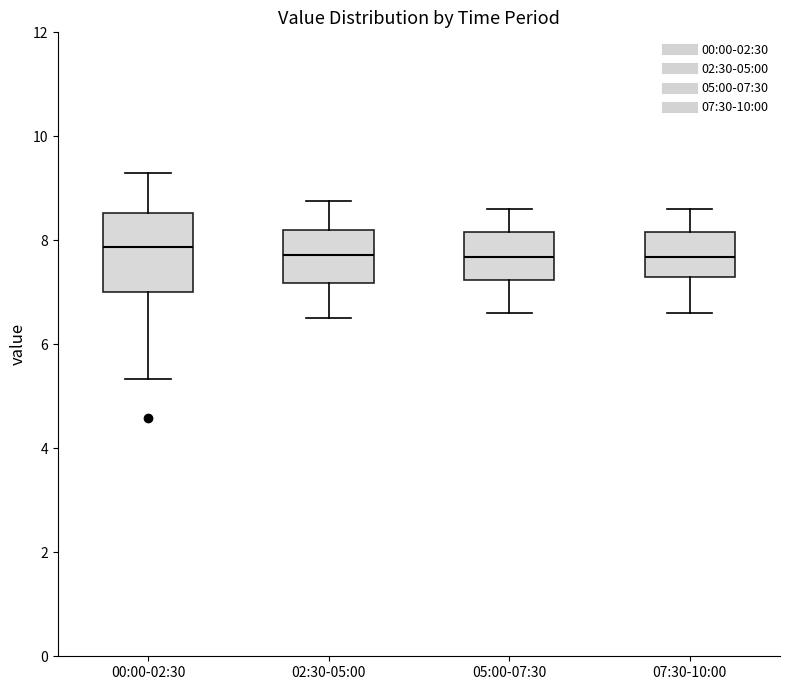

Reading left to right, transcribe this box plot: for each box, give where its median line is, the range the box spans, and where its two whiskers end, as read against the y-axis. The values are not printed on the chart, so give them approximately, as read against the axis.

00:00-02:30: median 7.8, box 7.0 to 8.6, whiskers 5.4 to 9.4
02:30-05:00: median 7.8, box 7.2 to 8.2, whiskers 6.6 to 8.8
05:00-07:30: median 7.6, box 7.2 to 8.2, whiskers 6.6 to 8.6
07:30-10:00: median 7.6, box 7.2 to 8.2, whiskers 6.6 to 8.6